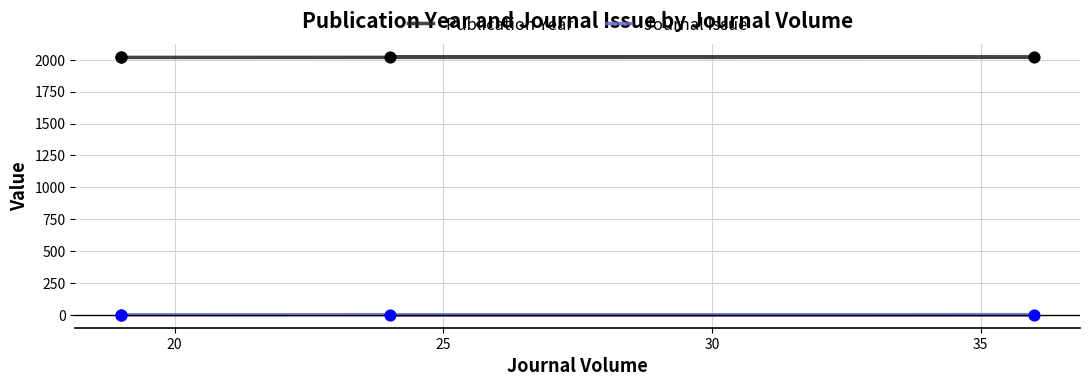

Which series contains the lowest Y value?

Journal Issue